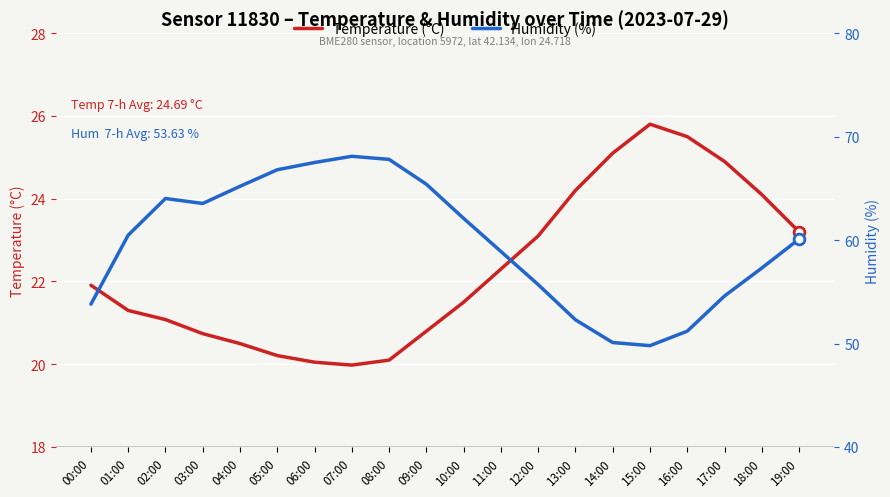

At which category is the sum across all series the highest?

07:00